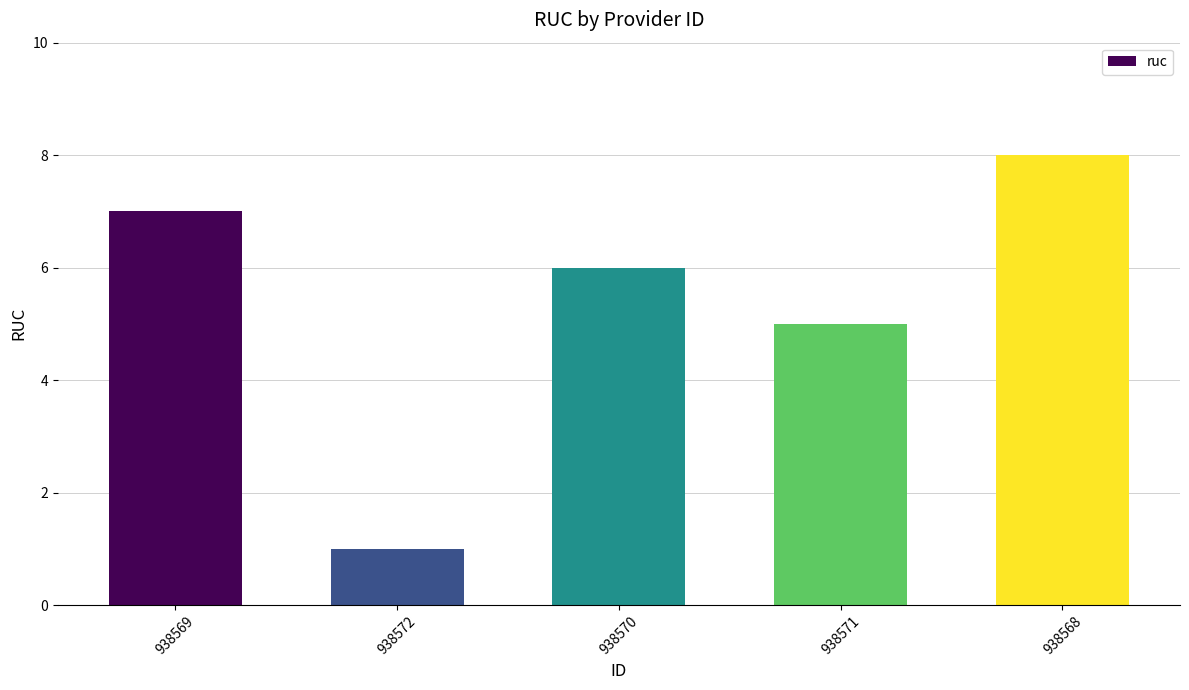

What is the sum of the values at 938572 and 938571?

6